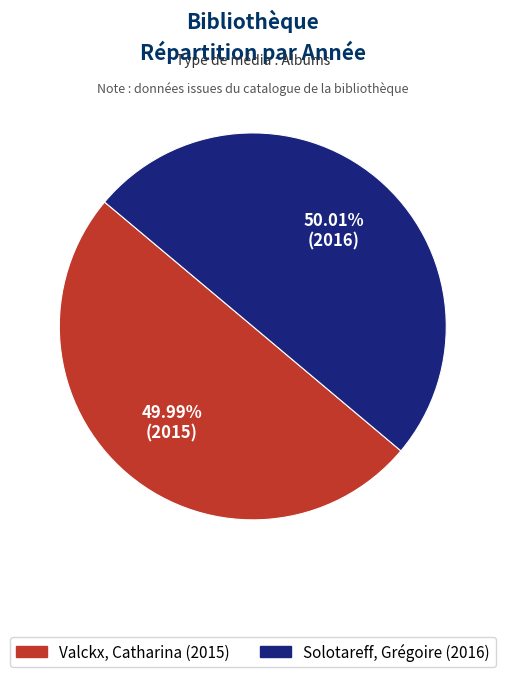

Is it true that Valckx, Catharina is 50% of the pie?

True